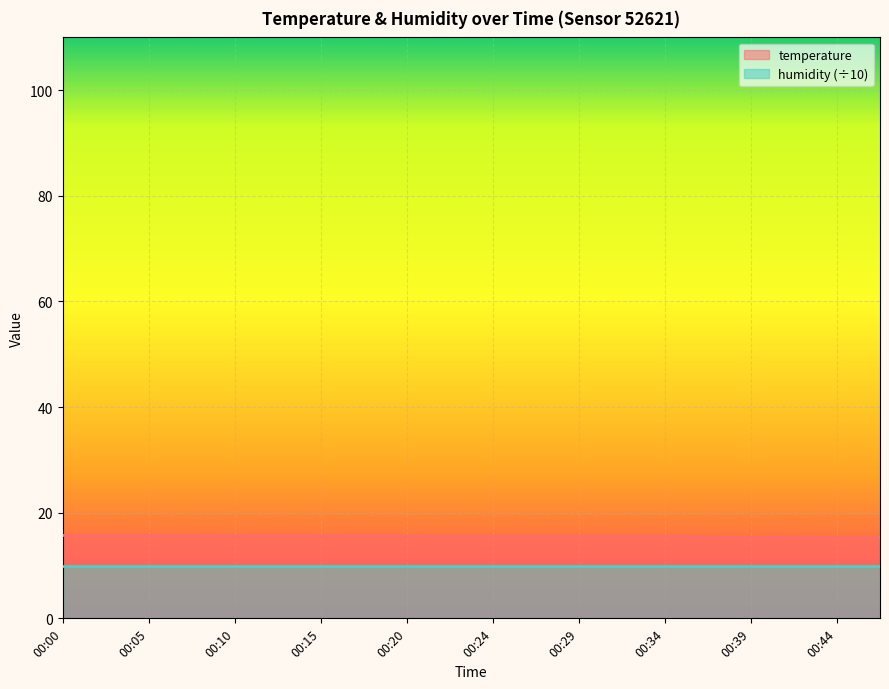

Reading right to left, what are all the values shown in this chart?

00:46=15.3	00:44=15.3	00:42=15.4	00:39=15.3	00:37=15.4	00:34=15.5	00:32=15.5	00:29=15.5	00:27=15.5	00:24=15.5	00:22=15.5	00:20=15.6	00:17=15.6	00:15=15.6	00:12=15.6	00:10=15.6	00:07=15.6	00:05=15.7	00:03=15.7	00:00=15.7